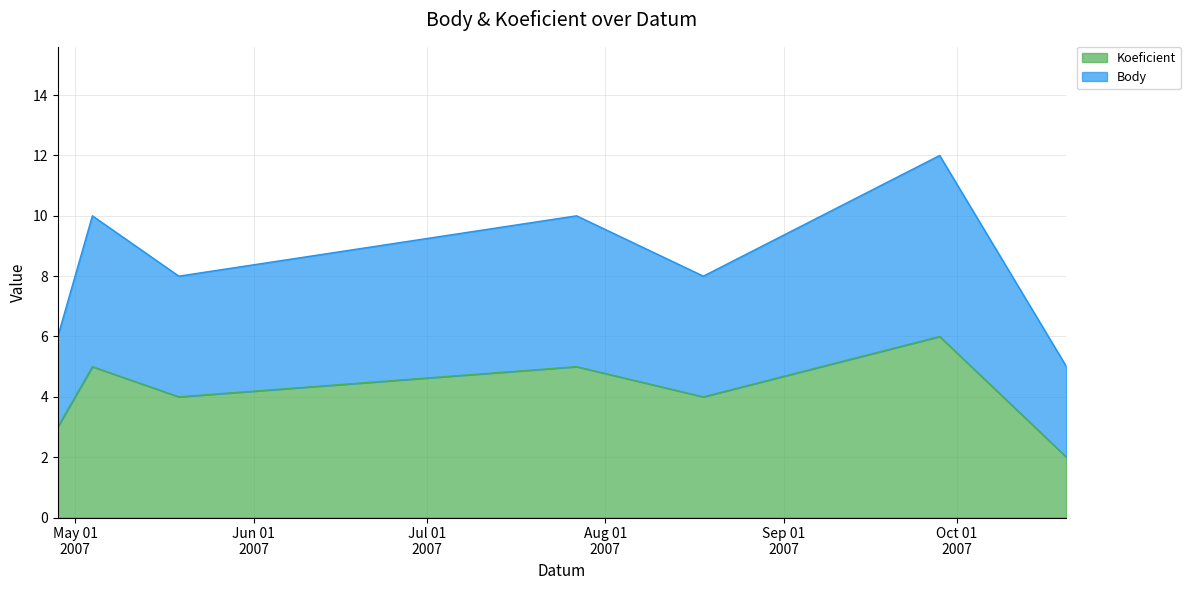

Count the Koeficient values in the range 3 to 5.

5